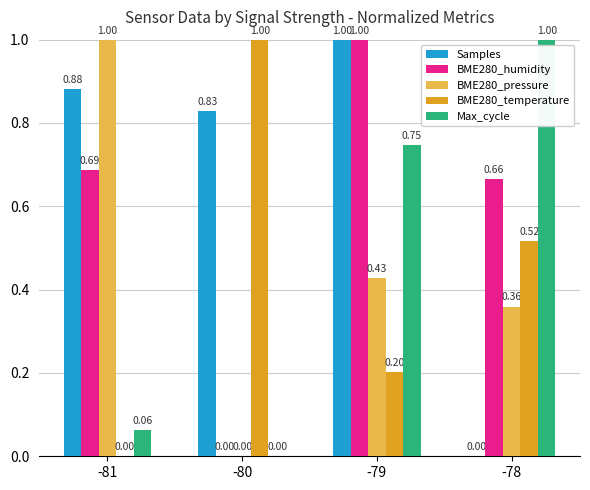

Count the number of categories in the chart.

4